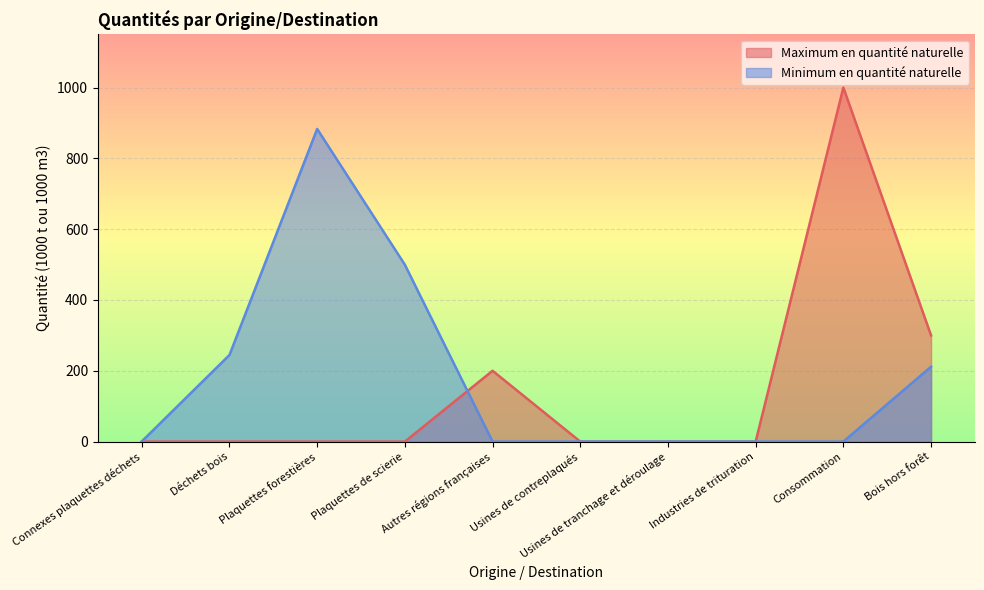

How many series are shown in this chart?

2